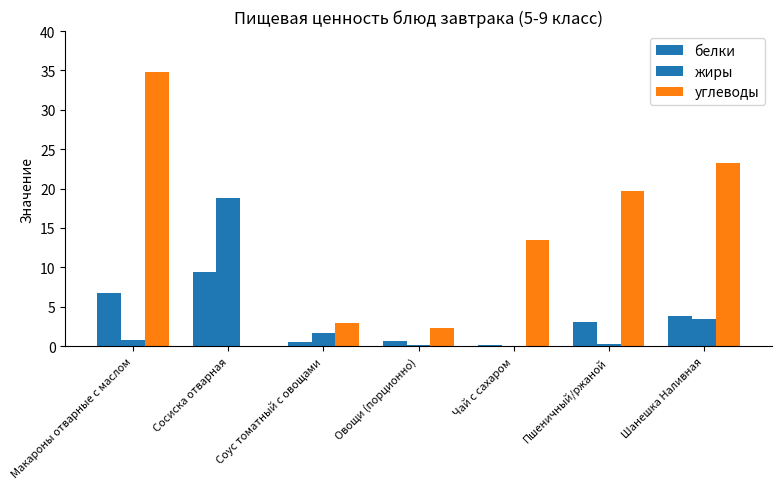

Rank the series at Соус томатный с овощами from lowest to highest value.

белки, жиры, углеводы